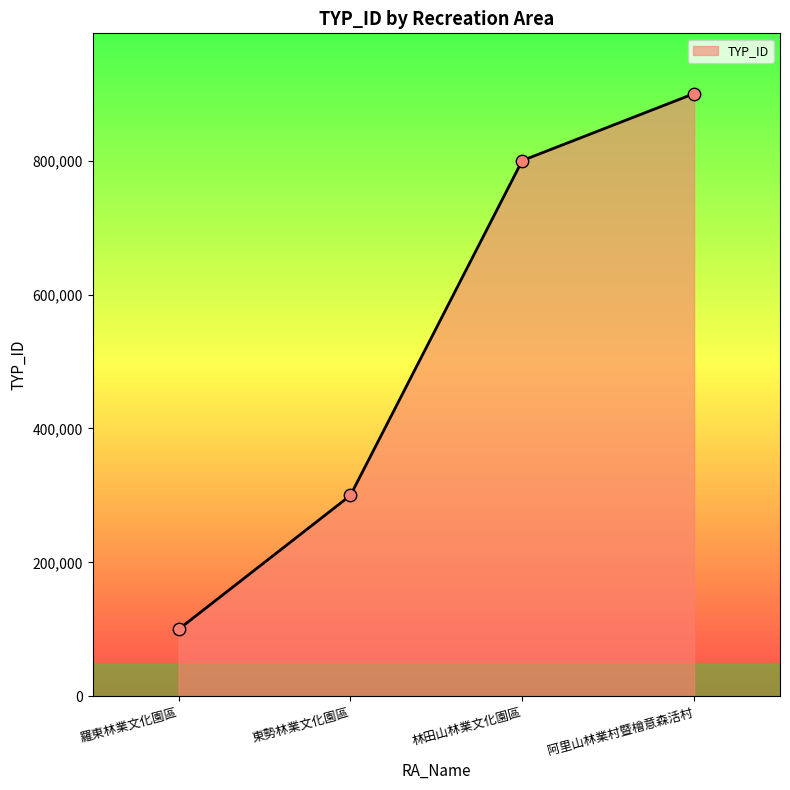

Which has a higher value, 東勢林業文化園區 or 阿里山林業村暨檜意森活村?

阿里山林業村暨檜意森活村